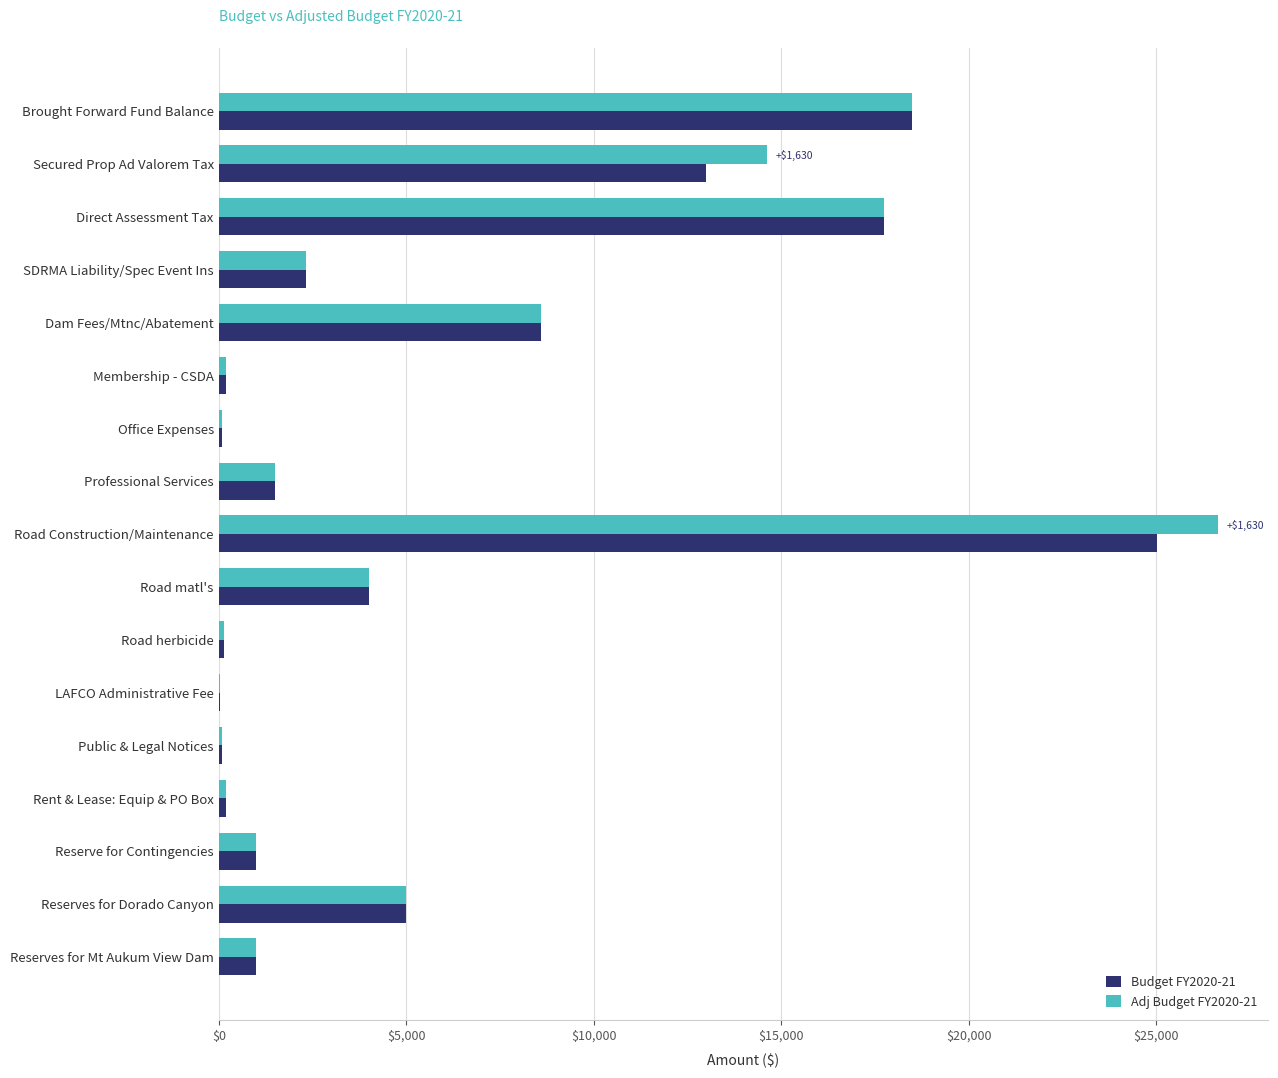

The value of Budget FY2020-21 at Road matl's is 6943. True or false?

False